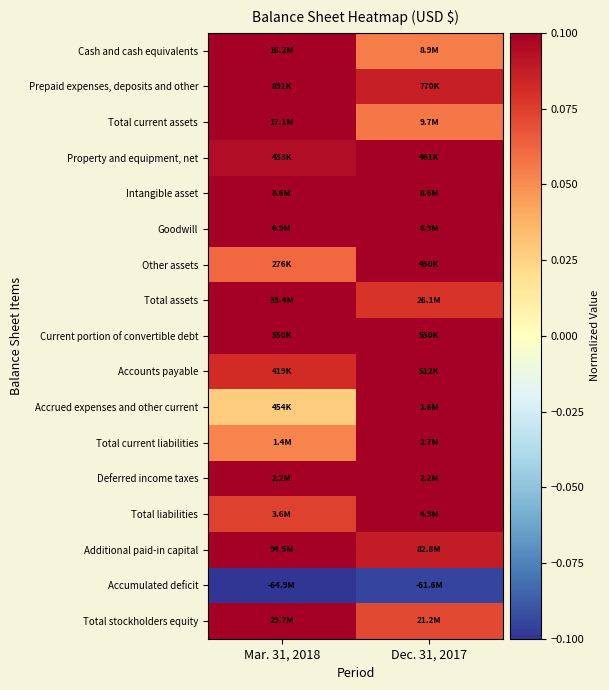

Reading right to left, extract all data points from this chart.

Cash and cash equivalents: Dec. 31, 2017=0.1	Mar. 31, 2018=0.1
Prepaid expenses, deposits and other: Dec. 31, 2017=0.1	Mar. 31, 2018=0.1
Total current assets: Dec. 31, 2017=0.1	Mar. 31, 2018=0.1
Property and equipment, net: Dec. 31, 2017=0.1	Mar. 31, 2018=0.1
Intangible asset: Dec. 31, 2017=0.1	Mar. 31, 2018=0.1
Goodwill: Dec. 31, 2017=0.1	Mar. 31, 2018=0.1
Other assets: Dec. 31, 2017=0.1	Mar. 31, 2018=0.1
Total assets: Dec. 31, 2017=0.1	Mar. 31, 2018=0.1
Current portion of convertible debt: Dec. 31, 2017=0.1	Mar. 31, 2018=0.1
Accounts payable: Dec. 31, 2017=0.1	Mar. 31, 2018=0.1
Accrued expenses and other current: Dec. 31, 2017=0.1	Mar. 31, 2018=0.0
Total current liabilities: Dec. 31, 2017=0.1	Mar. 31, 2018=0.1
Deferred income taxes: Dec. 31, 2017=0.1	Mar. 31, 2018=0.1
Total liabilities: Dec. 31, 2017=0.1	Mar. 31, 2018=0.1
Additional paid-in capital: Dec. 31, 2017=0.1	Mar. 31, 2018=0.1
Accumulated deficit: Dec. 31, 2017=-0.1	Mar. 31, 2018=-0.1
Total stockholders equity: Dec. 31, 2017=0.1	Mar. 31, 2018=0.1